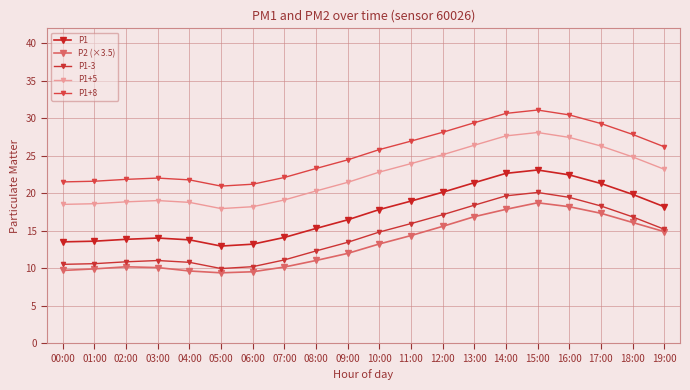

Which label corresponds to the largest value in the chart?

15:00